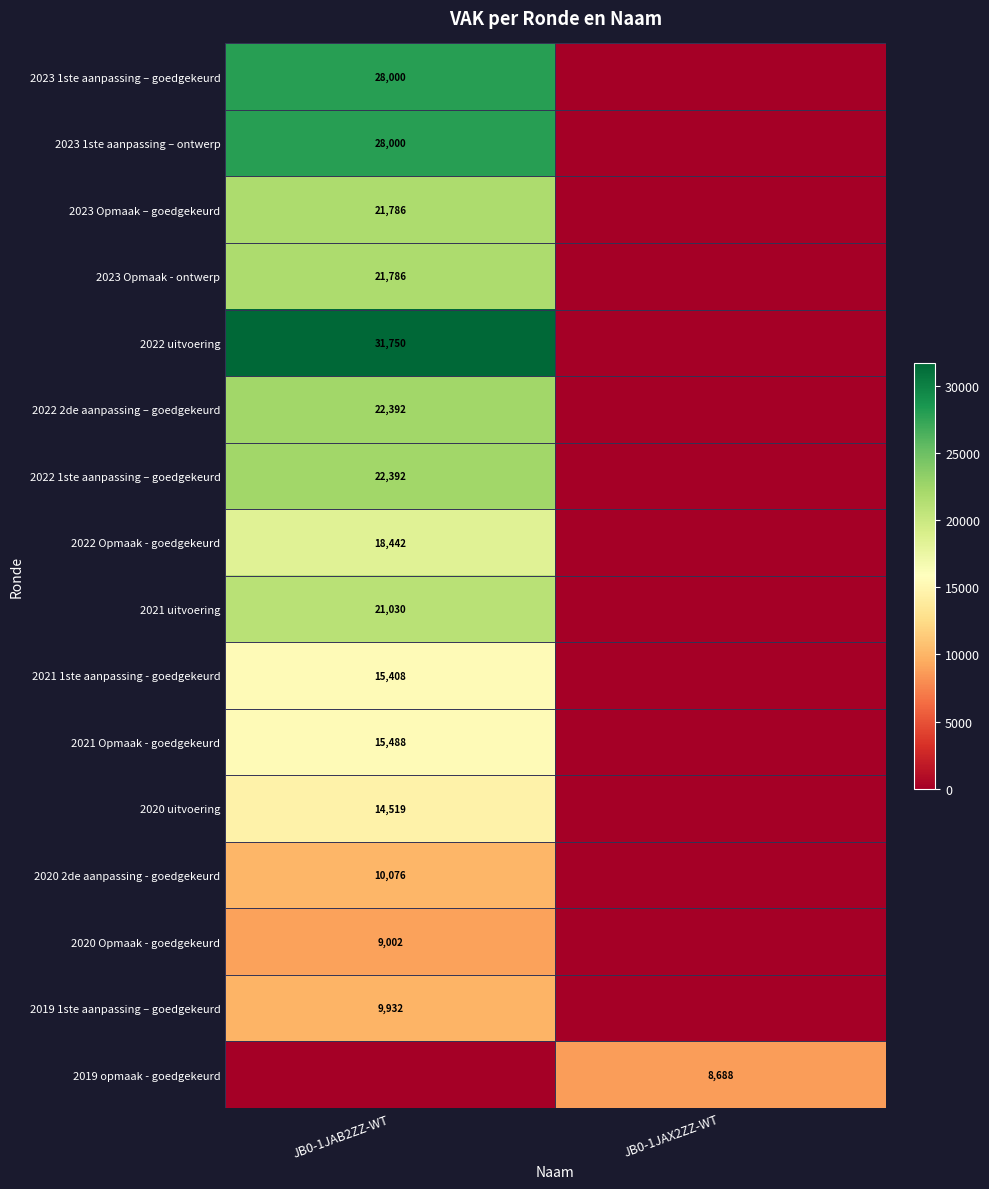

Is it true that 2022 2de aanpassing – goedgekeurd equals 22392 at JB0-1JAB2ZZ-WT?

True